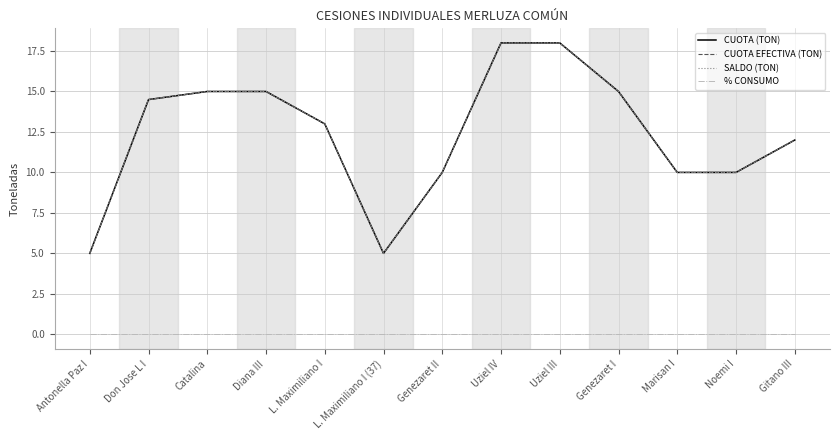

At which category is the sum across all series the highest?

Uziel IV